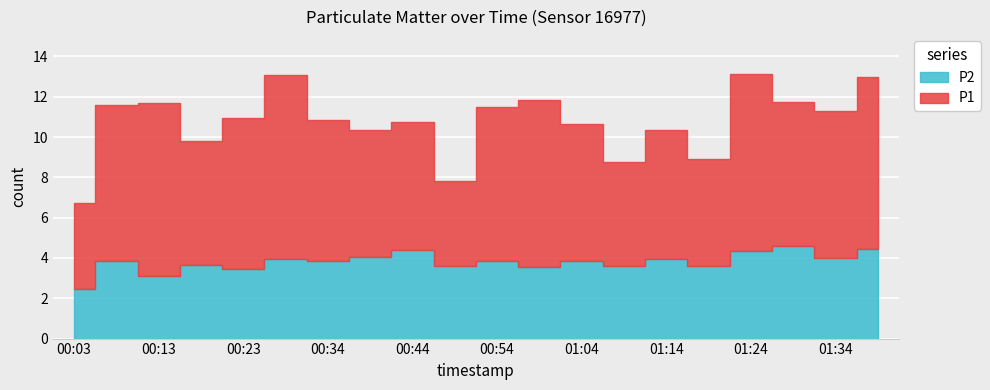

The P1 series shows 2.2 at 01:09. True or false?

False